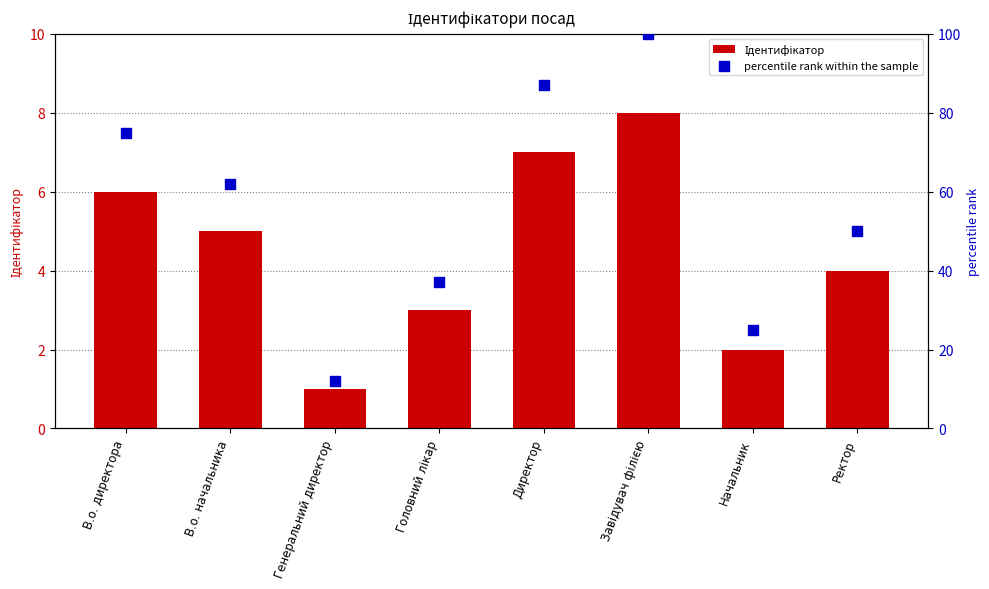

Which series reaches the maximum Y coordinate?

percentile rank within the sample